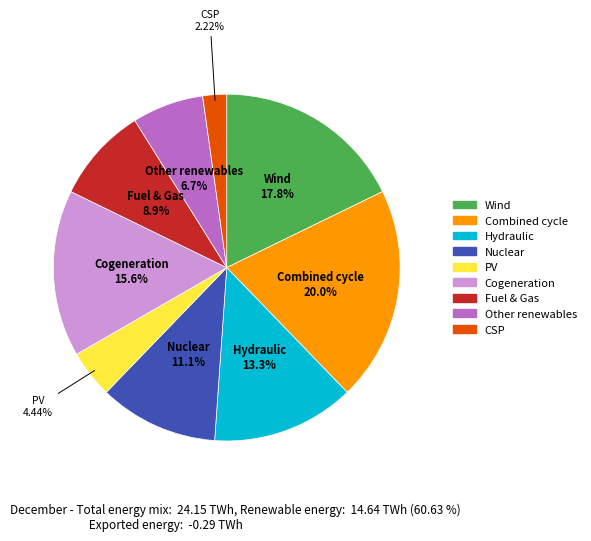

Does any single category account for the majority?

No